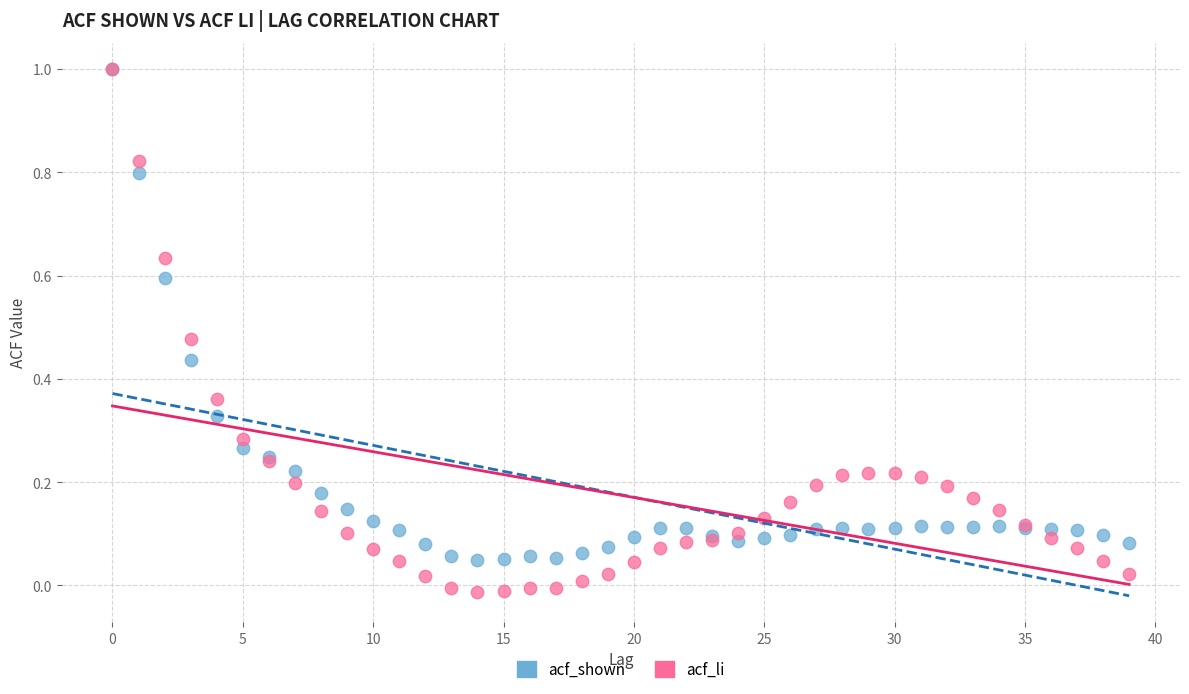

What are all the series names shown in the legend?

acf_shown, acf_li